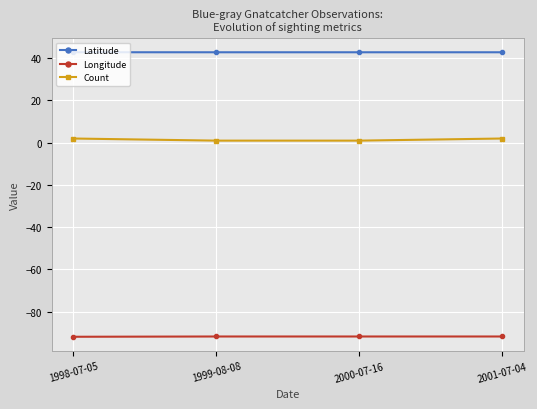

True or false: Count has a value of 2.0 at 1998-07-05.

True